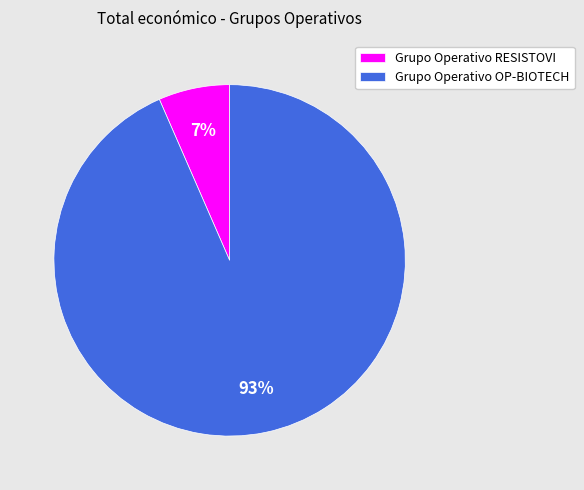

Combined, do Grupo Operativo RESISTOVI and Grupo Operativo OP-BIOTECH account for over 50%?

Yes